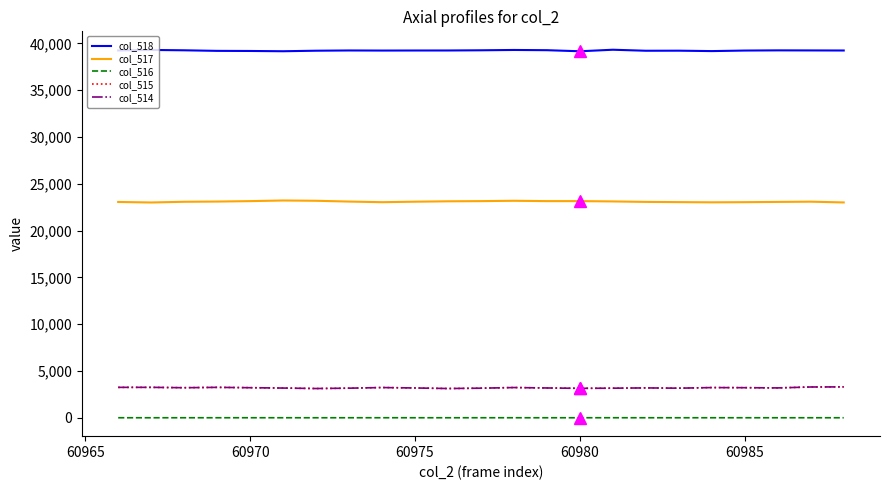

True or false: col_514 and col_518 intersect in this chart.

False